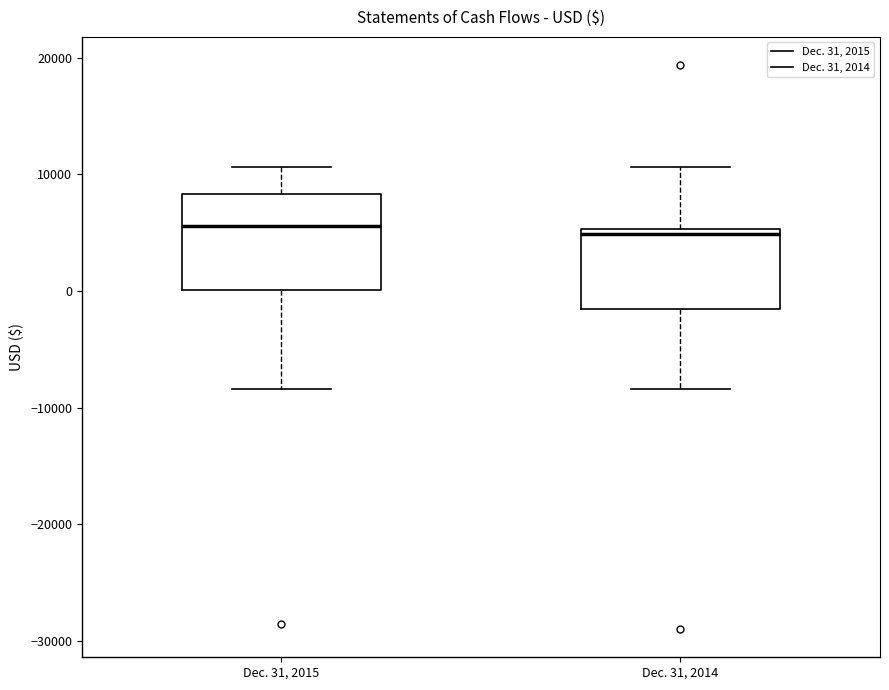

Where does the lower whisker of the box for Dec. 31, 2015 end on the y-axis? The values are not printed on the chart, so give them approximately, as read against the axis.

-8000